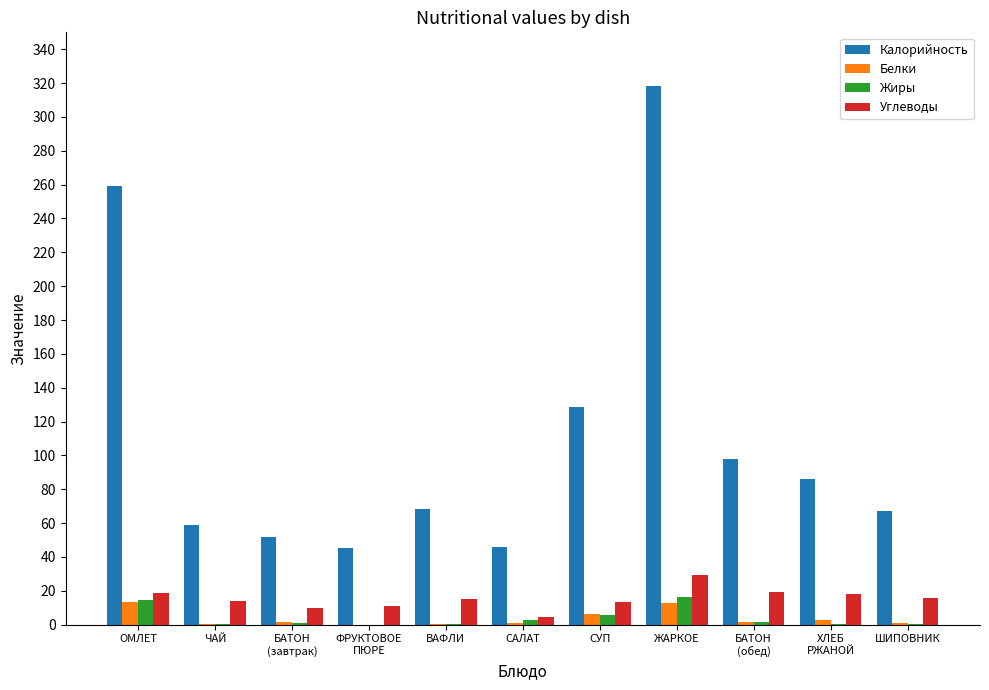

Which label corresponds to the largest value in the chart?

ЖАРКОЕ